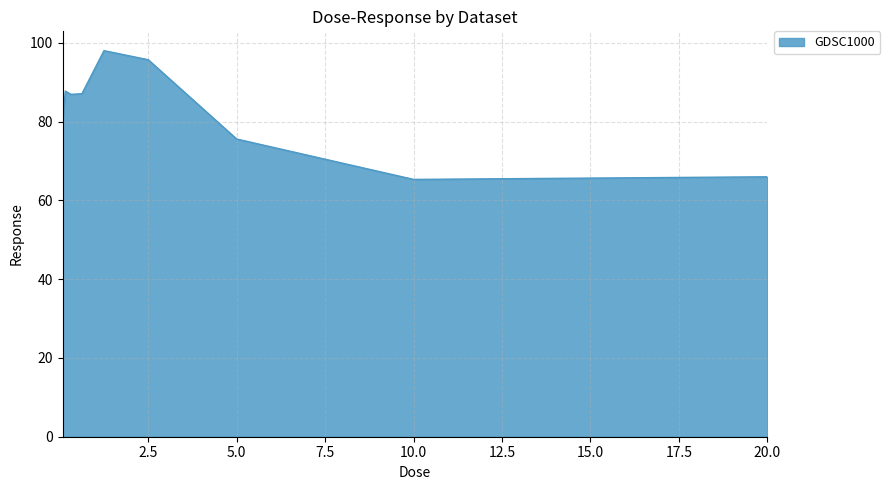

How many lines are shown in the chart?

1